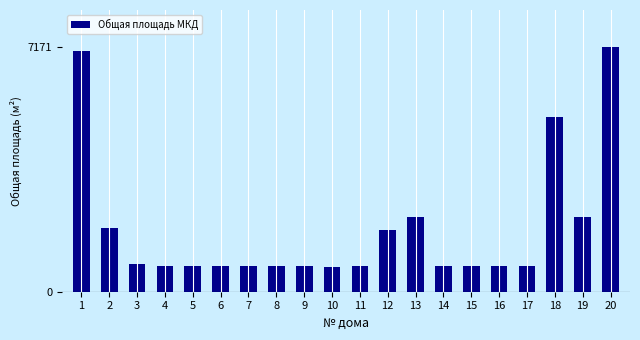

Is it true that the value at 14 is 471.6?

False